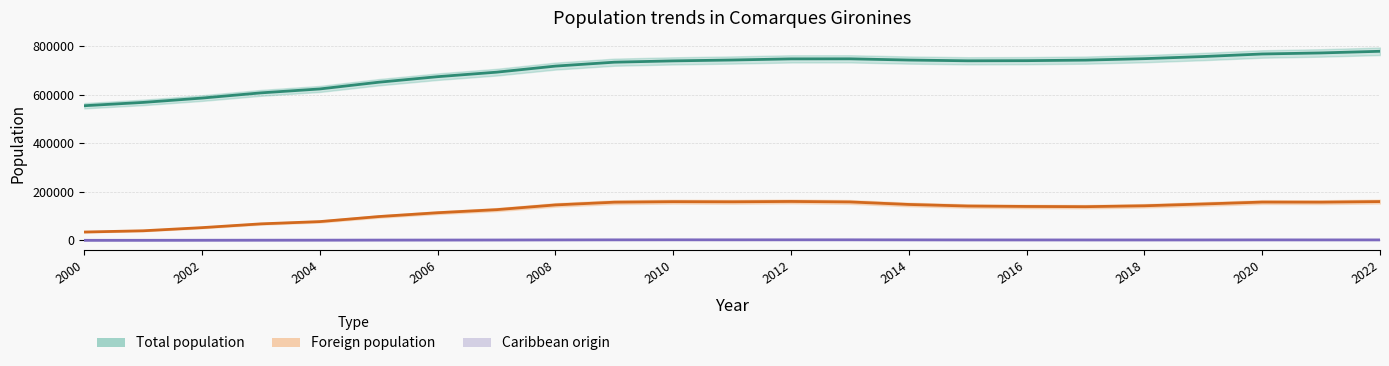

At which category is the sum across all series the highest?

2022